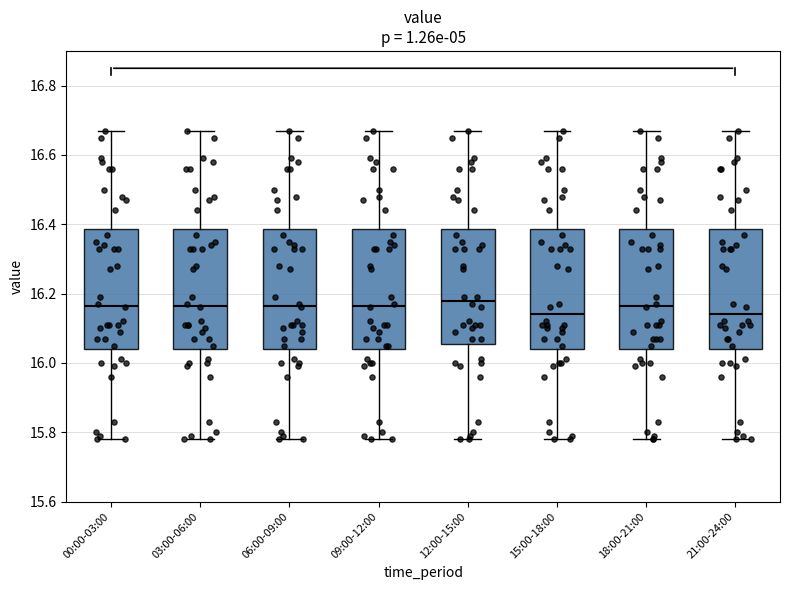

Reading left to right, transcribe this box plot: for each box, give where its median line is, the range the box spans, and where its two whiskers end, as read against the y-axis. The values are not printed on the chart, so give them approximately, as read against the axis.

00:00-03:00: median 16.16, box 16.04 to 16.38, whiskers 15.78 to 16.68
03:00-06:00: median 16.16, box 16.04 to 16.38, whiskers 15.78 to 16.68
06:00-09:00: median 16.16, box 16.04 to 16.38, whiskers 15.78 to 16.68
09:00-12:00: median 16.16, box 16.04 to 16.38, whiskers 15.78 to 16.68
12:00-15:00: median 16.18, box 16.06 to 16.38, whiskers 15.78 to 16.68
15:00-18:00: median 16.14, box 16.04 to 16.38, whiskers 15.78 to 16.68
18:00-21:00: median 16.16, box 16.04 to 16.38, whiskers 15.78 to 16.68
21:00-24:00: median 16.14, box 16.04 to 16.38, whiskers 15.78 to 16.68